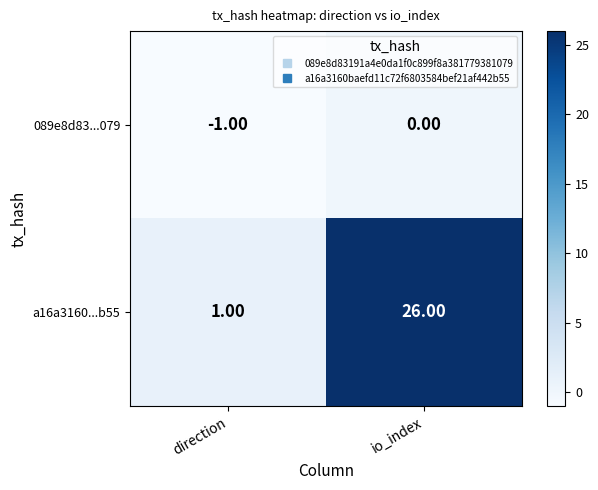

What is the smallest value displayed?

-1